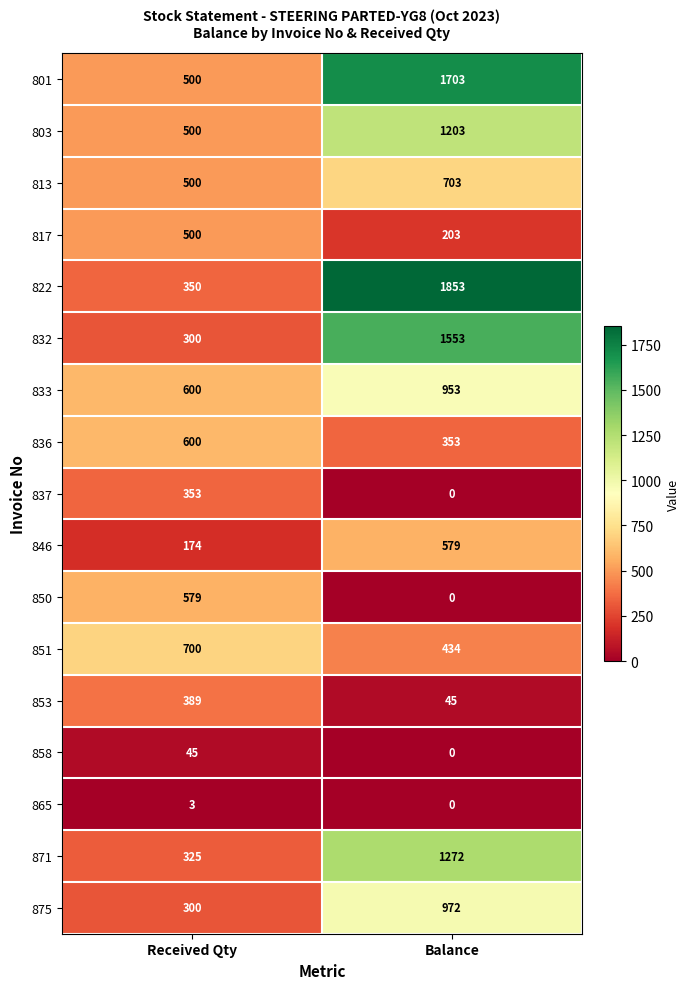

What is the spread (max minus min) of values at Balance?

1853